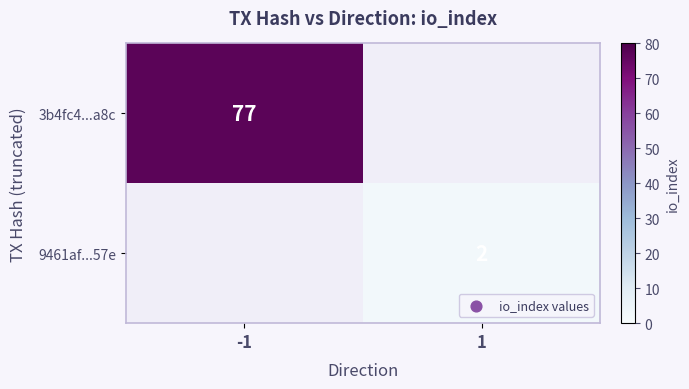

The value of 3b4fc4...a8c at -1 is 120. True or false?

False